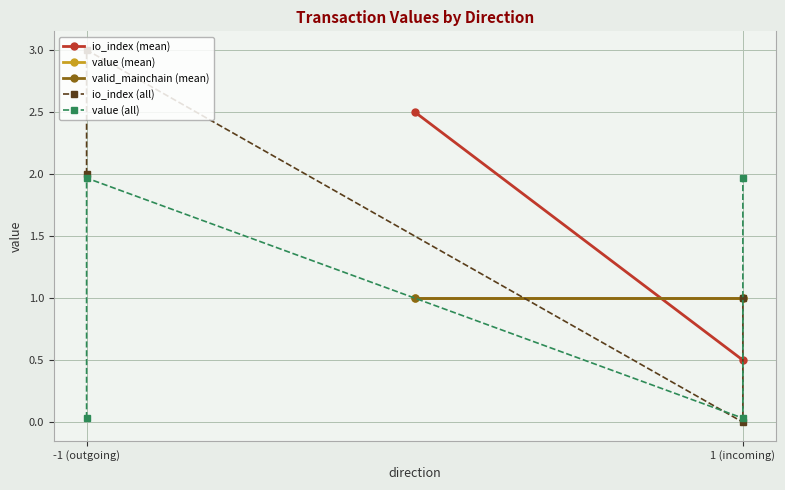

Where is the first local minimum for value?

1 (incoming)